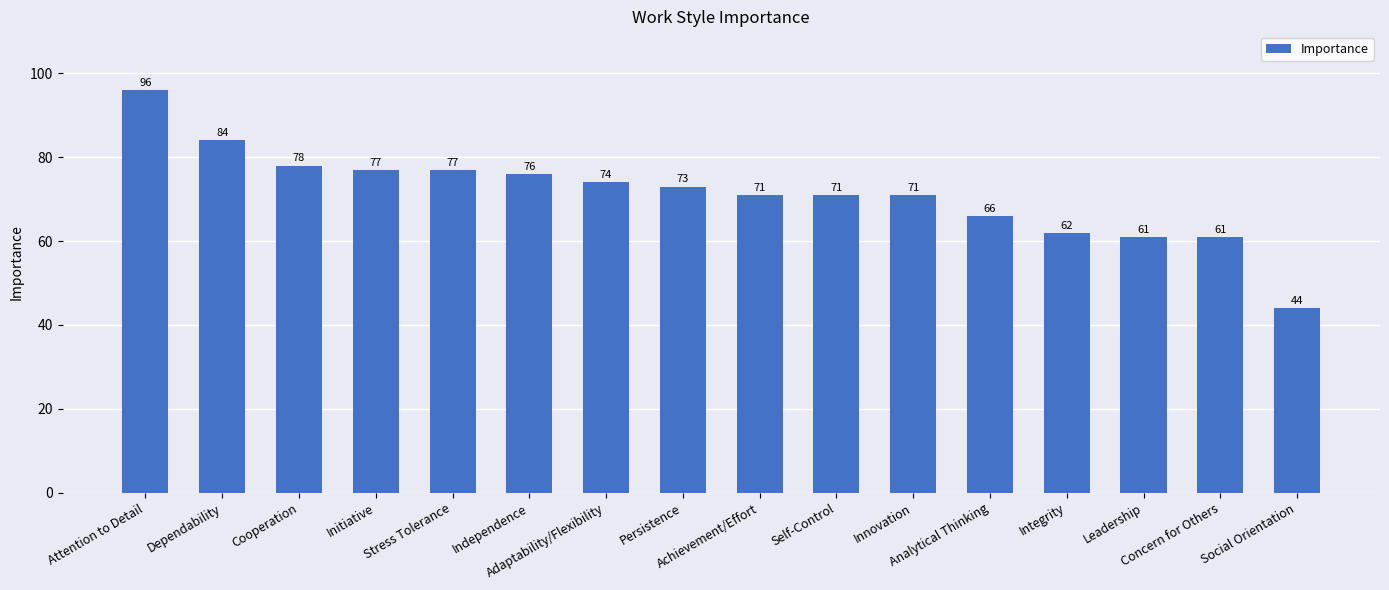

Reading left to right, list all the values displayed in this chart.

Attention to Detail=96	Dependability=84	Cooperation=78	Initiative=77	Stress Tolerance=77	Independence=76	Adaptability/Flexibility=74	Persistence=73	Achievement/Effort=71	Self-Control=71	Innovation=71	Analytical Thinking=66	Integrity=62	Leadership=61	Concern for Others=61	Social Orientation=44